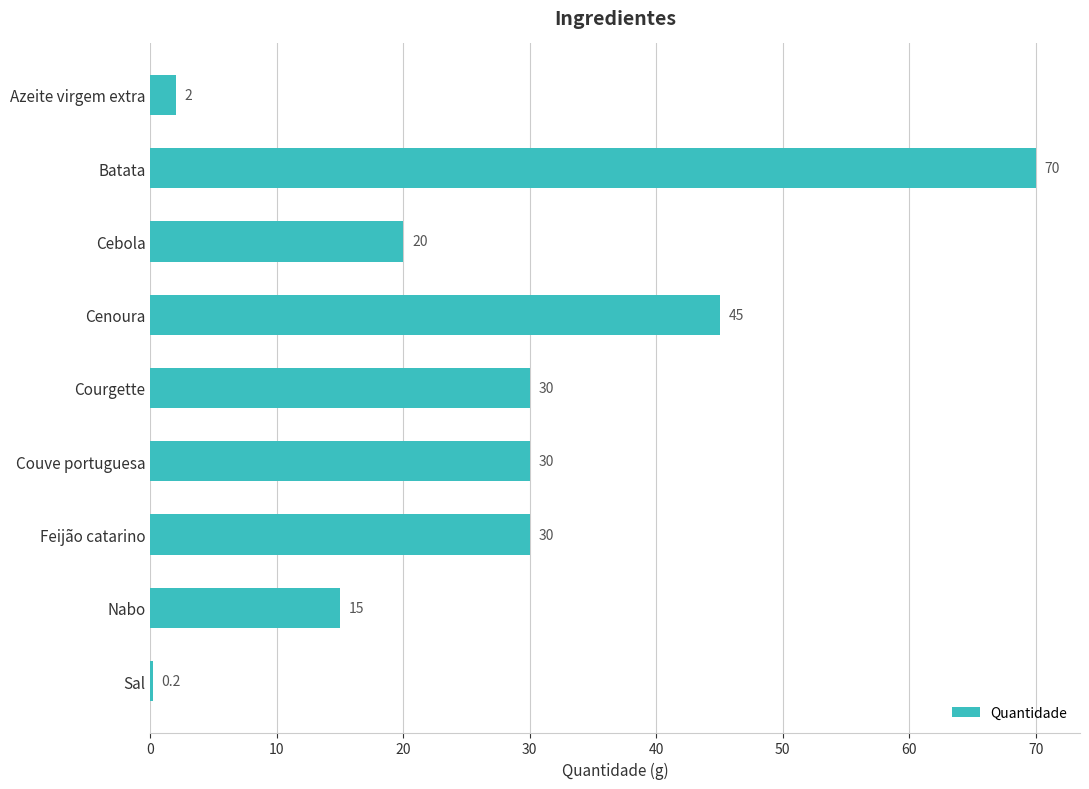

What is the greatest value displayed?

70.0